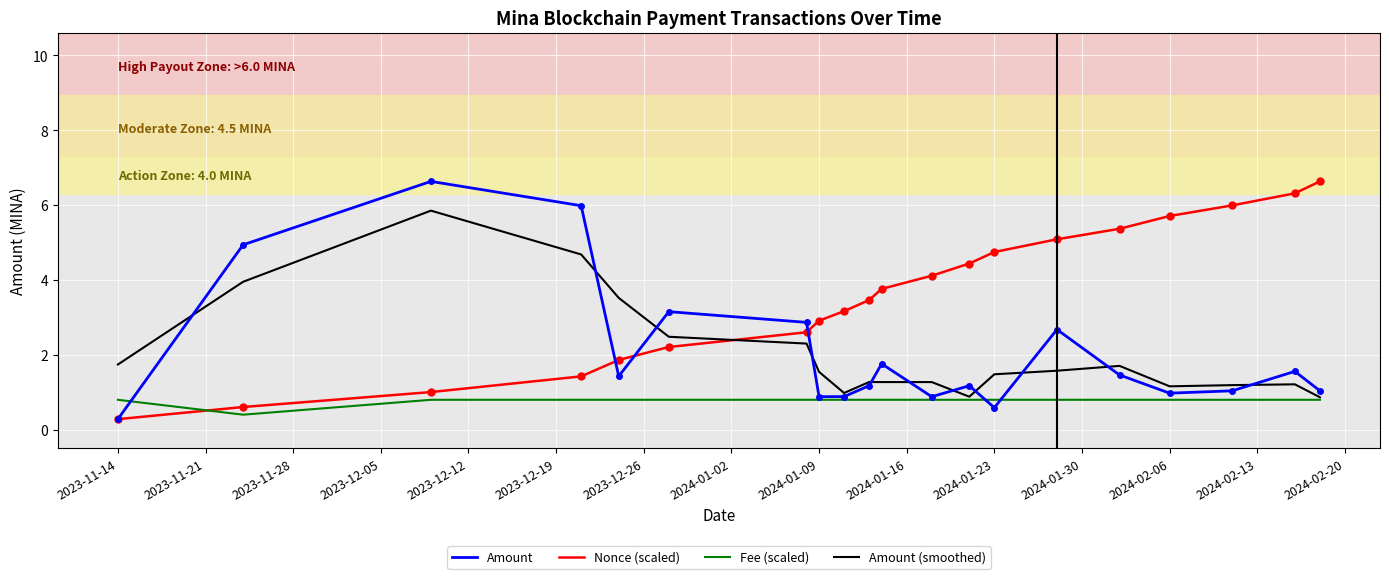

How many distinct data groups are displayed?

4